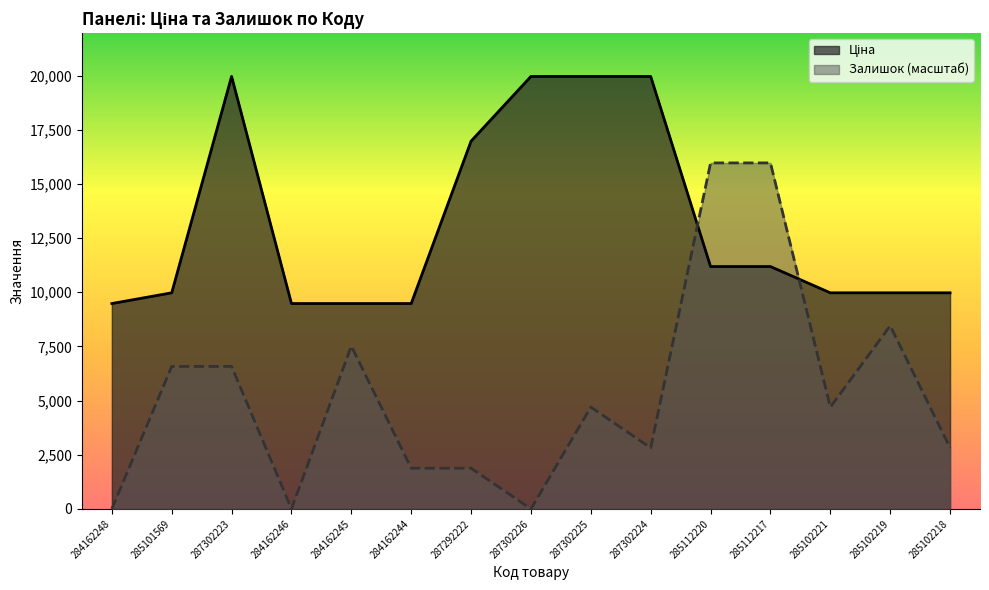

What is the average value of the Залишок series?

5323.8